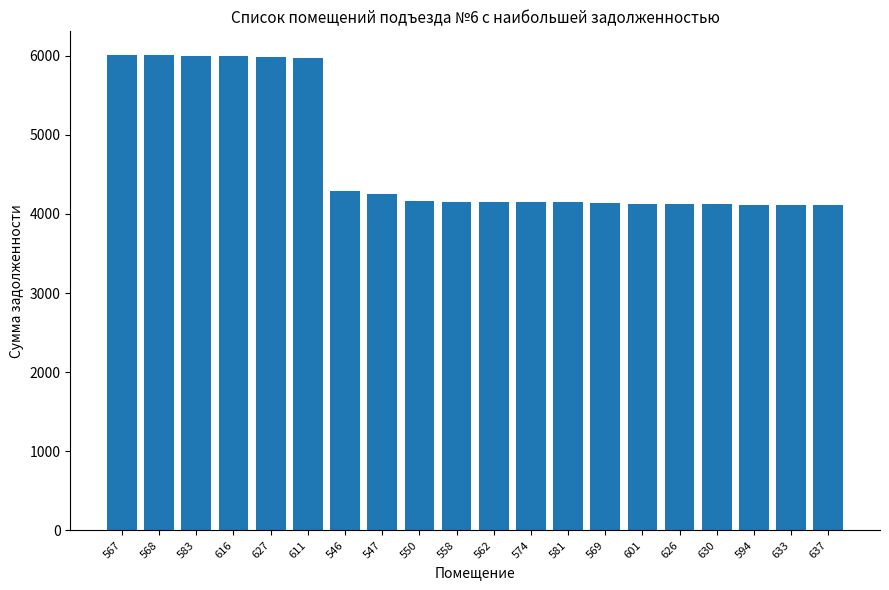

What is the change in value from 583 to 627?

-10.8